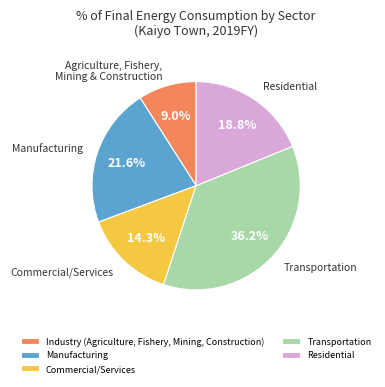

The Manufacturing slice represents 22% of the pie. True or false?

True